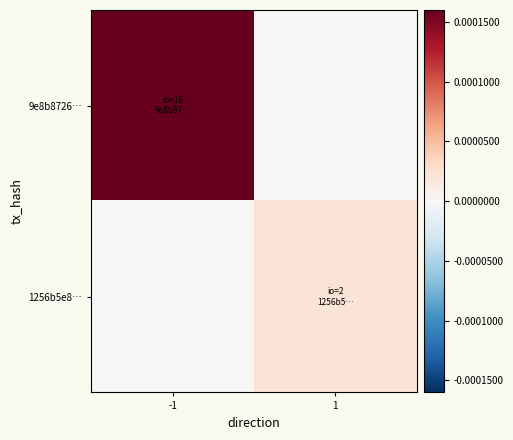

Between -1 and 1, which series saw the biggest shift?

9e8b8726…